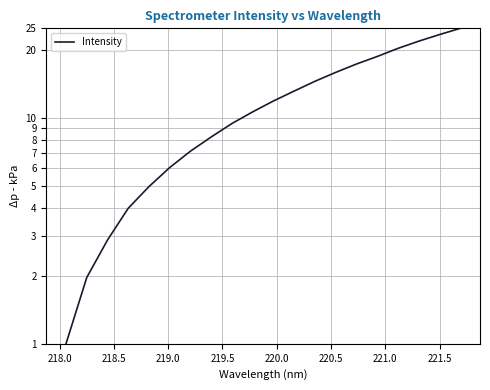

True or false: the data shows 19.3 at 10.

False